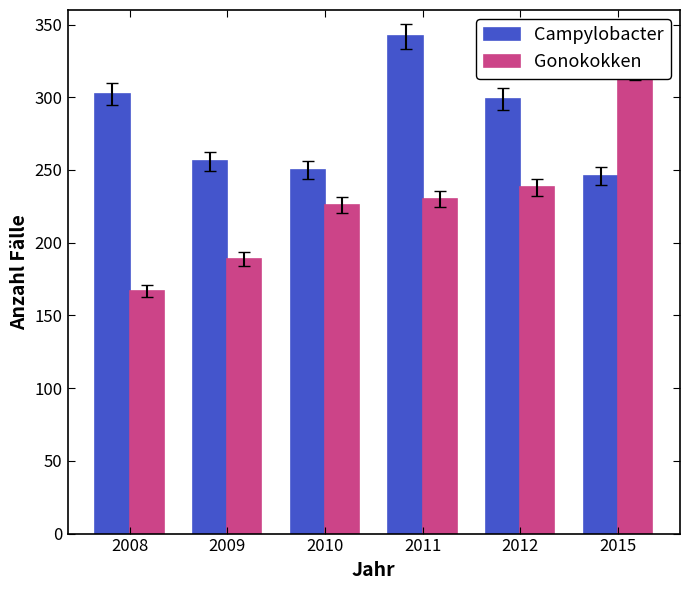

Rank the series by their maximum value, from lowest to highest.

Gonokokken, Campylobacter